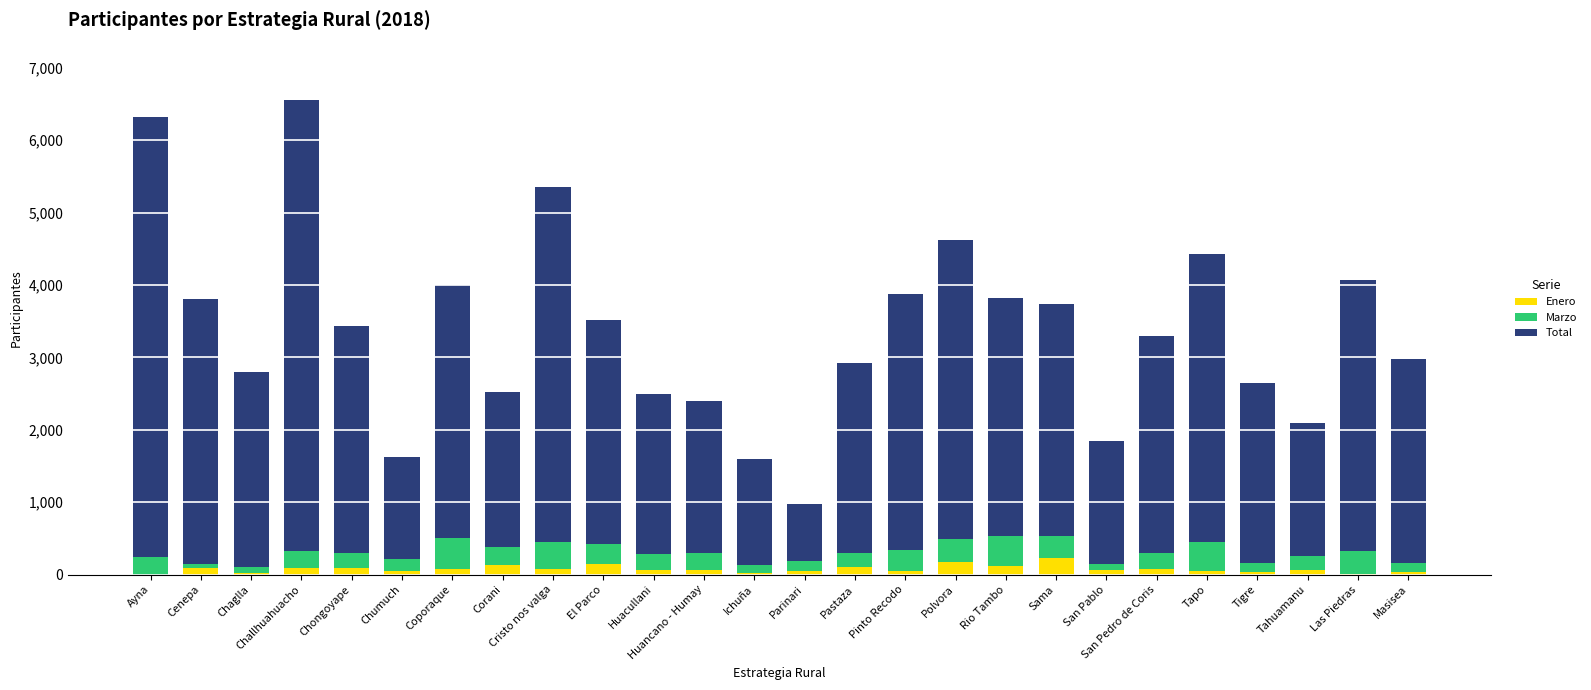

What is the highest value of the Enero series?

229